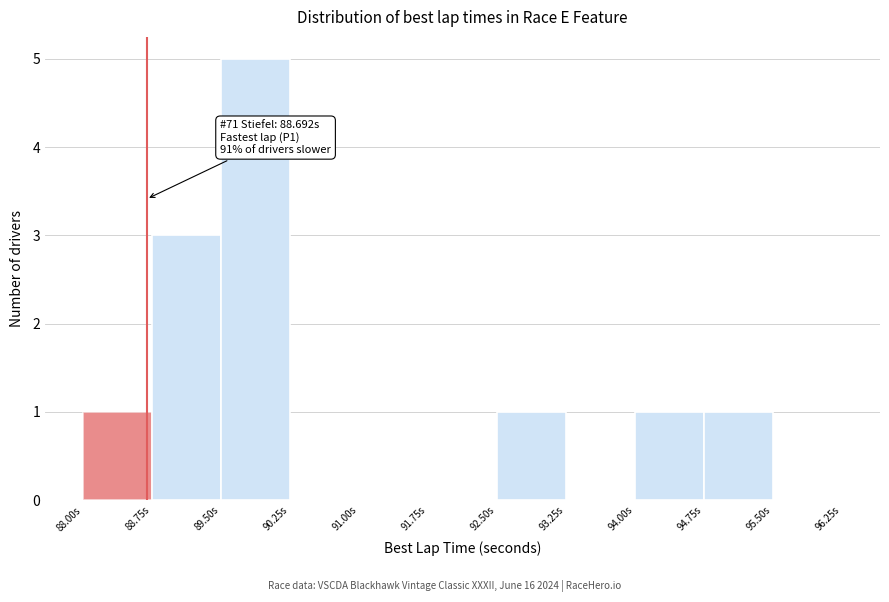

Which range on the x-axis has the tallest bar?

89.50 to 90.25